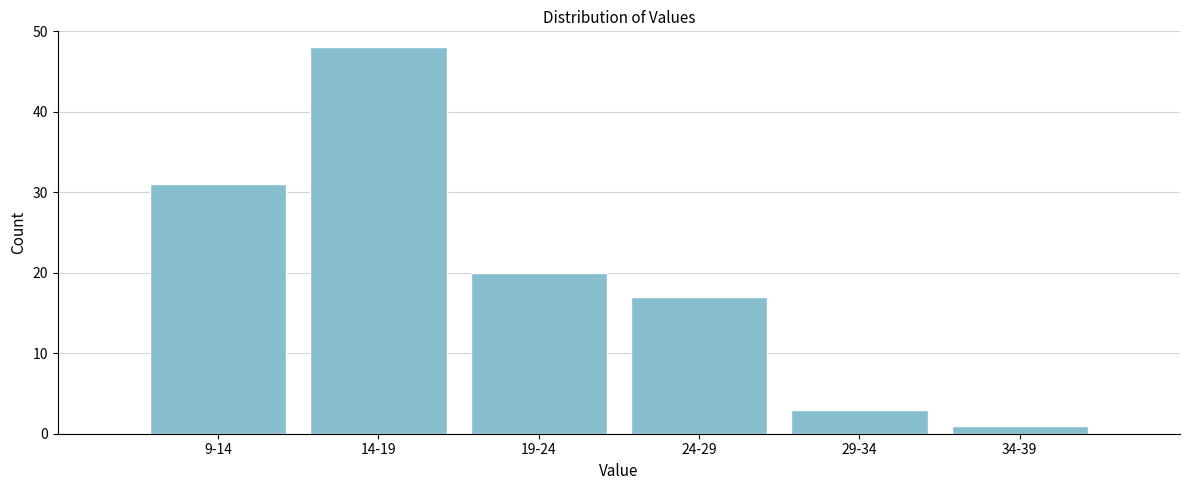

Reading left to right, what are all the values shown in this chart?

31	48	20	17	3	1